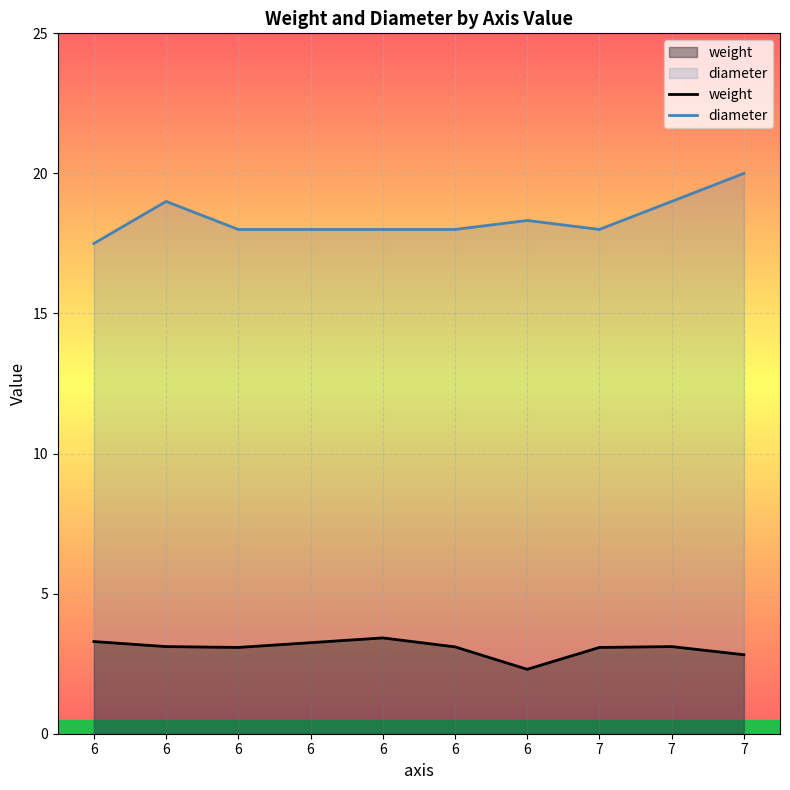

How many interior local valleys does the diameter series have?

1